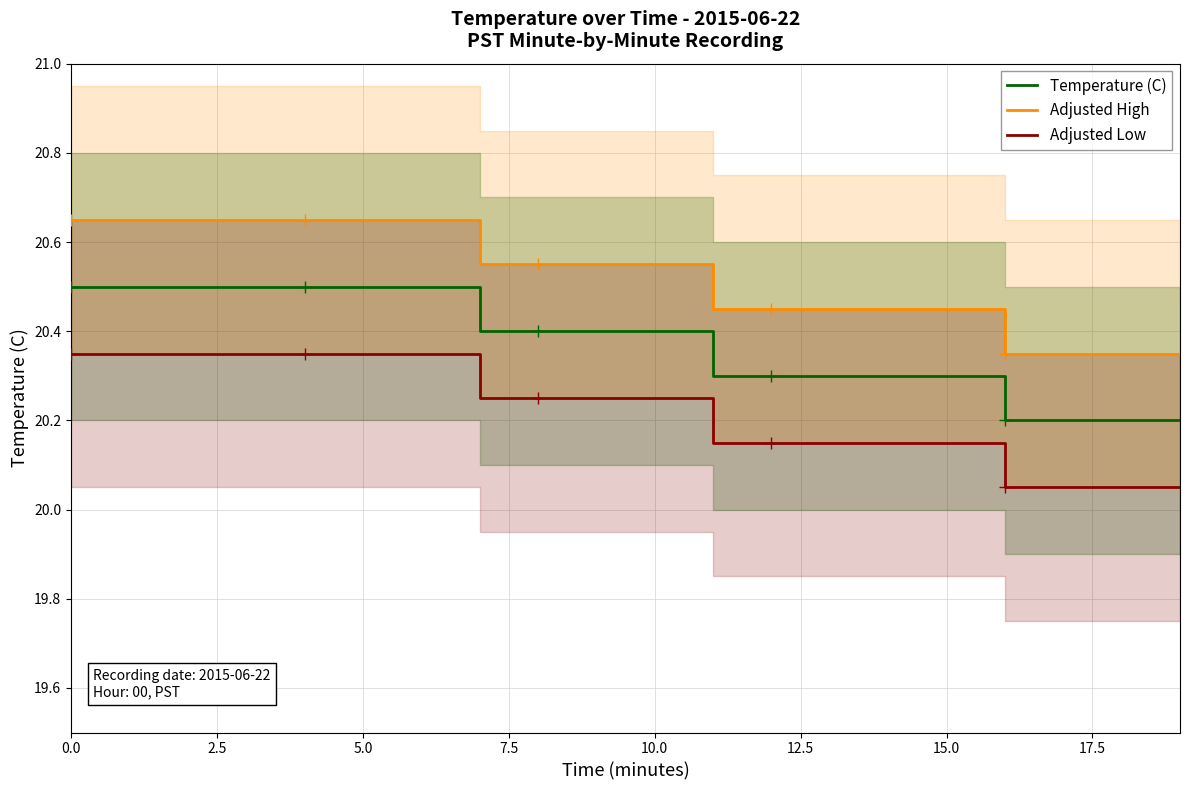

True or false: Adjusted Low and Adjusted High intersect in this chart.

False